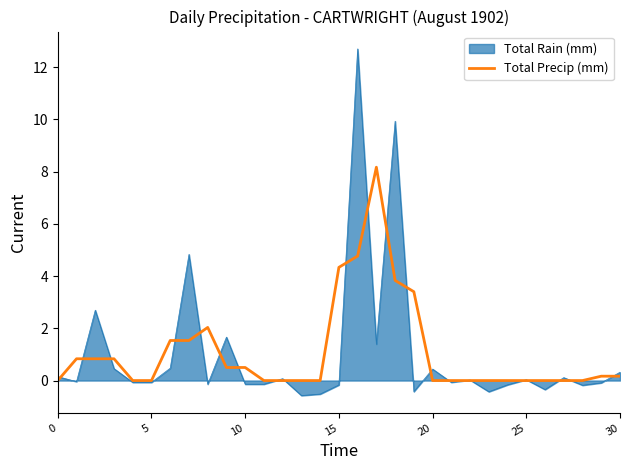

Rank the series by their maximum value, from lowest to highest.

Total Precip (mm), Total Rain (mm)